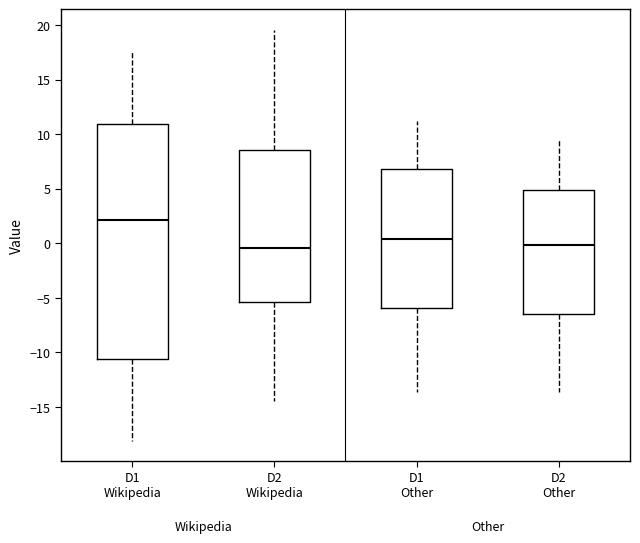

Where does the upper whisker of the box for D2 Other end on the y-axis? The values are not printed on the chart, so give them approximately, as read against the axis.

9.5